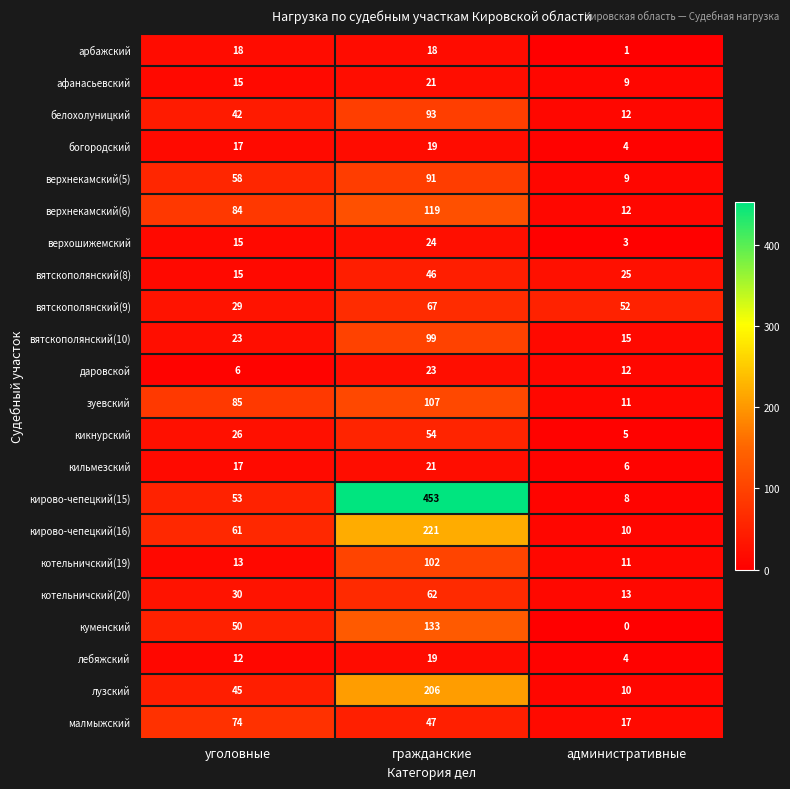

The вятскополянский(10) series shows 15 at административные. True or false?

True